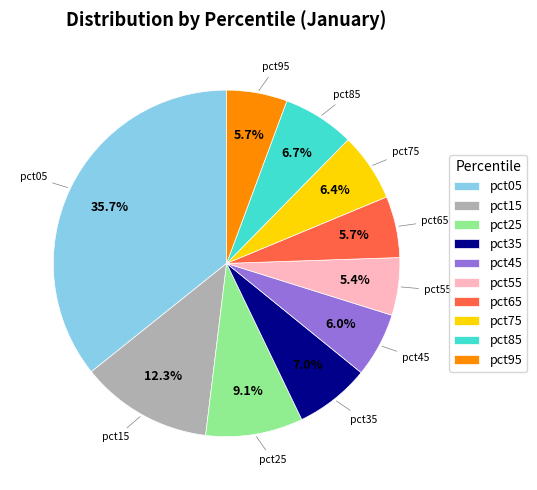

To the nearest percent, what portion does pct95 represent?

6%